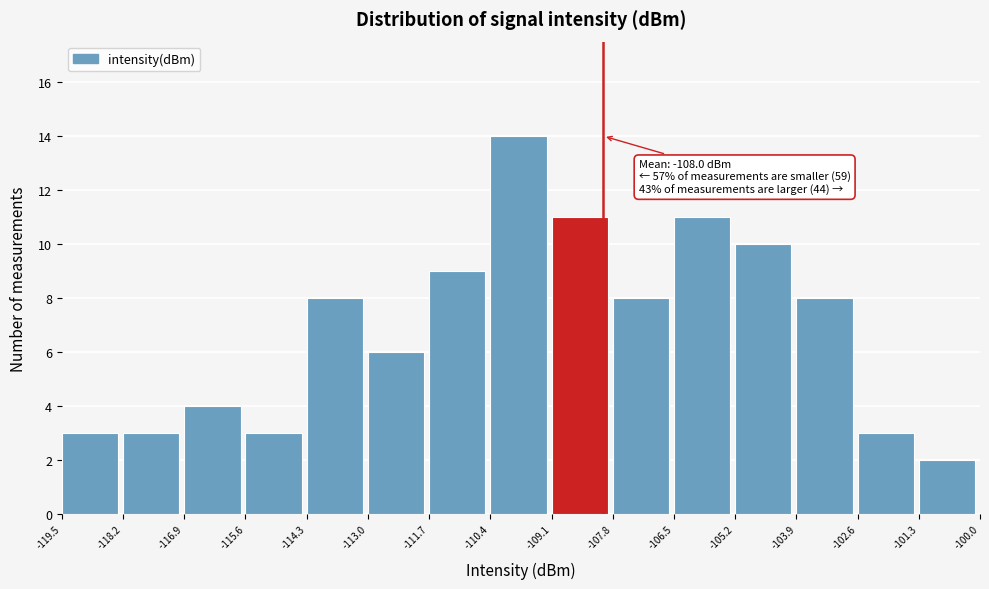

Over which range of the x-axis is the bar tallest?

-110.4 to -109.1